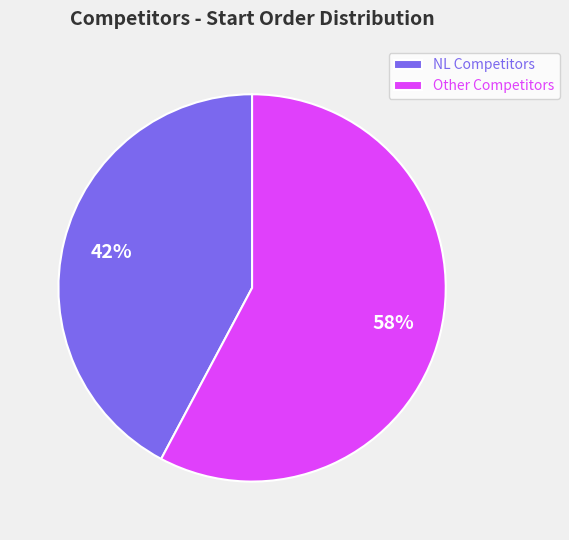

To the nearest percent, what is the difference between the largest and smallest slice percentages?

16%